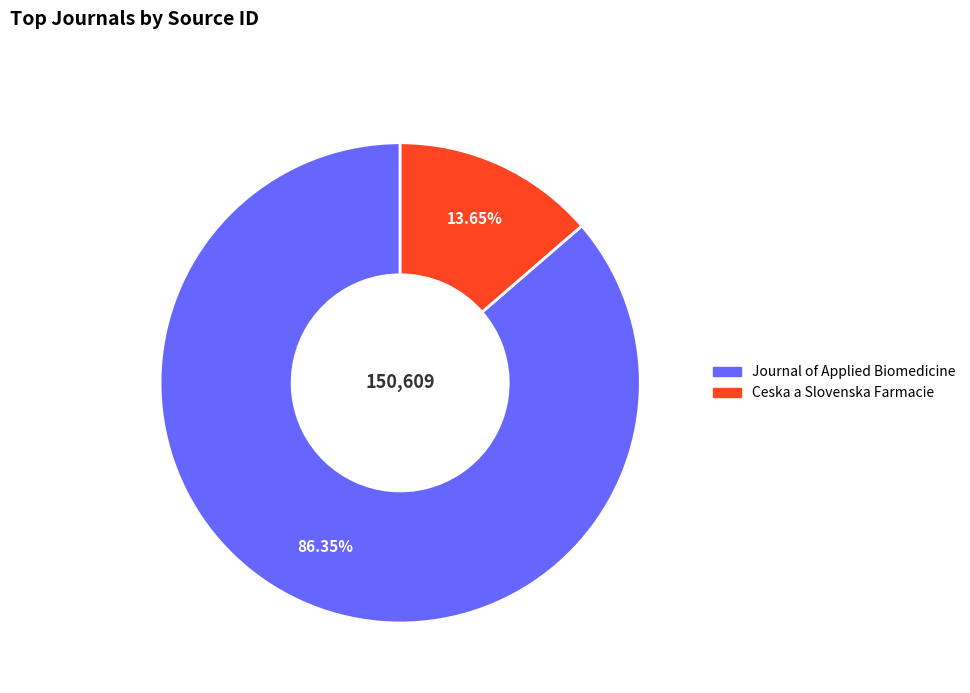

To the nearest percent, what is the average slice percentage?

50%